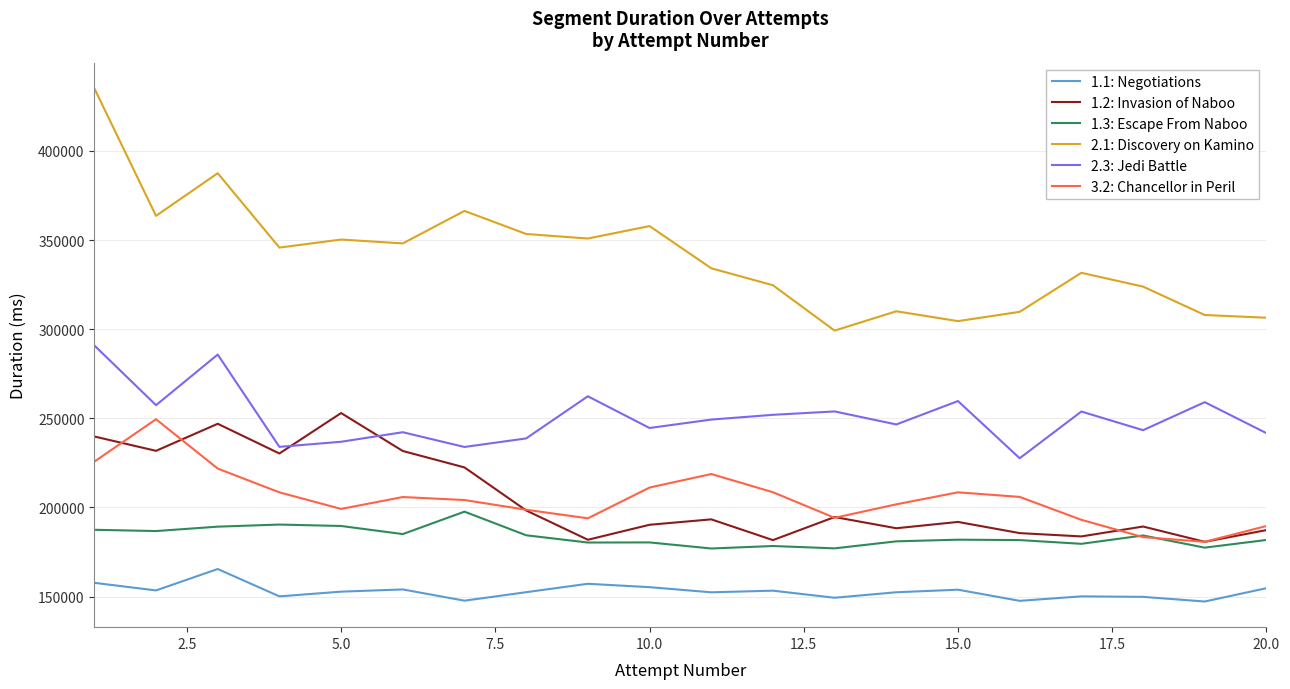

What is the lowest value of the 2.3: Jedi Battle series?

227600